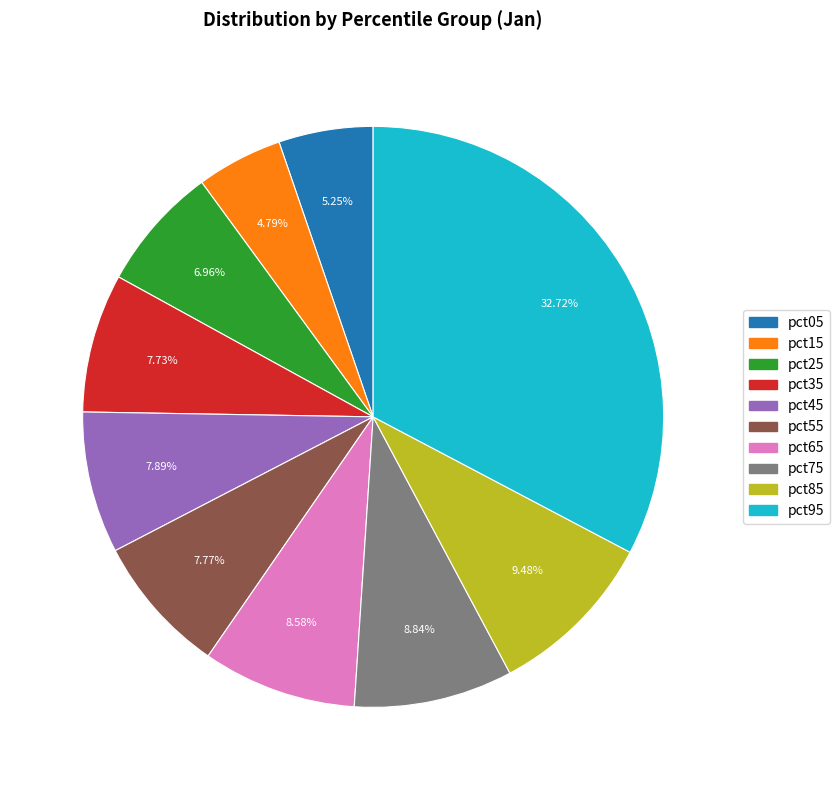

Count the number of slices in the pie.

10